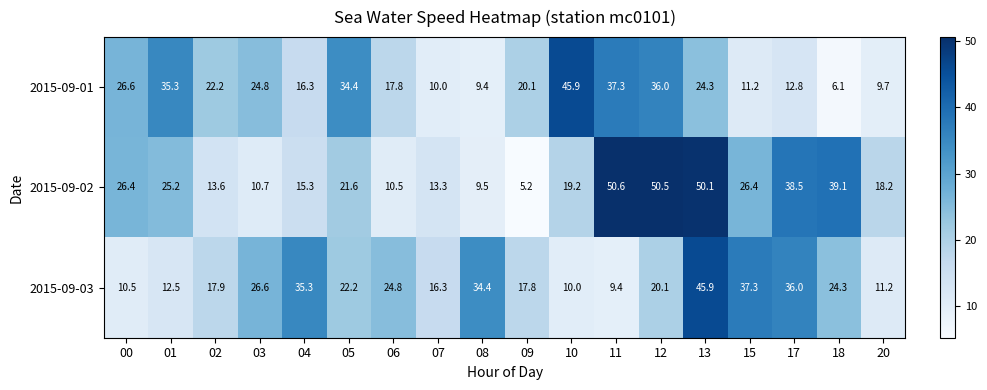

How many data points does each series have?

18